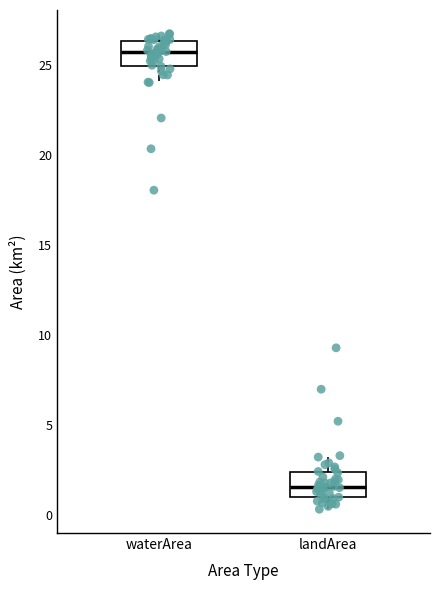

Where does the lower whisker of the box for landArea end on the y-axis? The values are not printed on the chart, so give them approximately, as read against the axis.

0.5